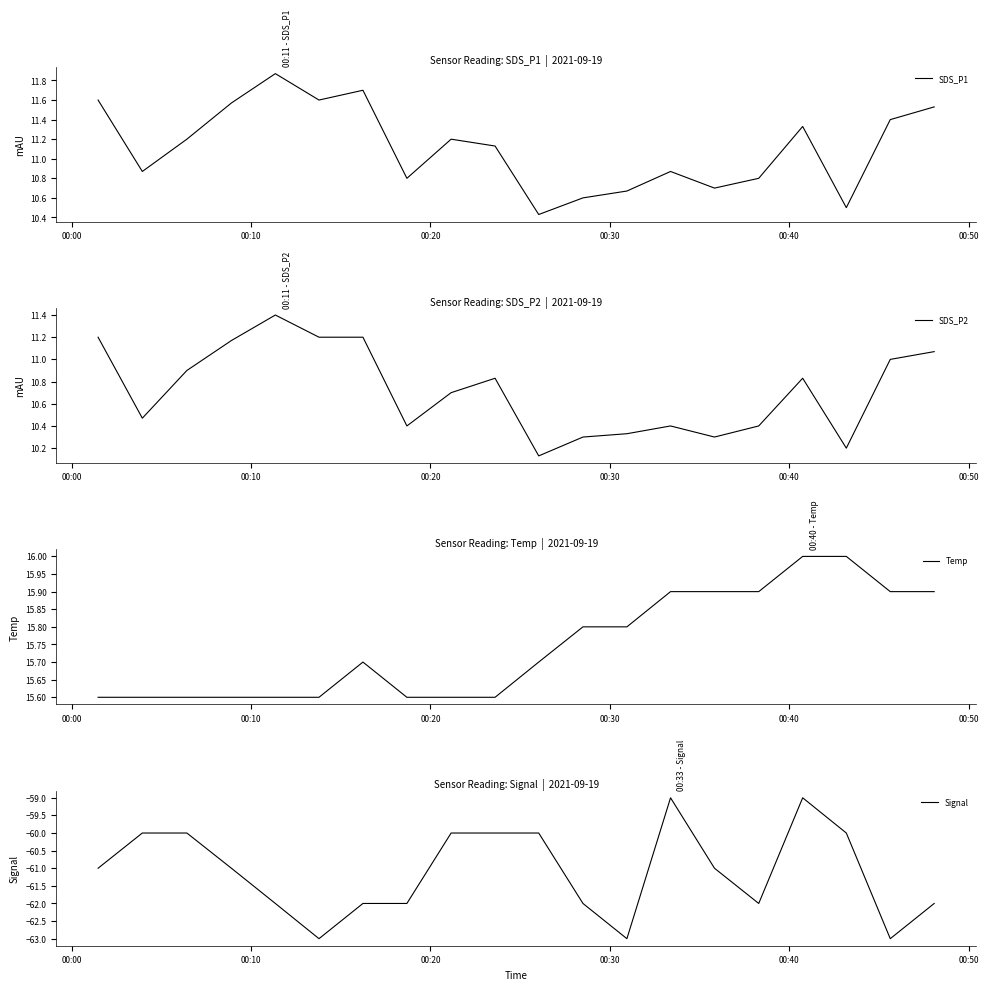

Where does the SDS_P1 series first go above 11?

00:00